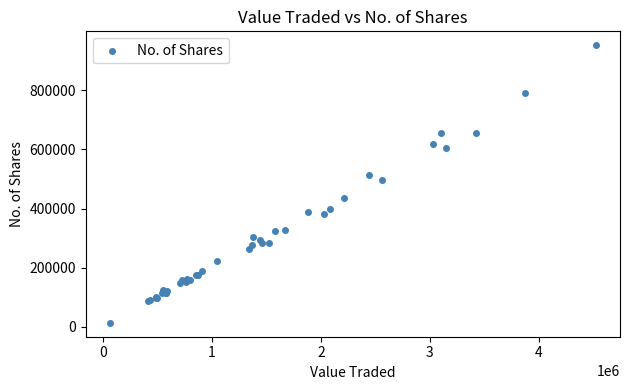

What Y value in the scatter plot is closest to 482942?

498181